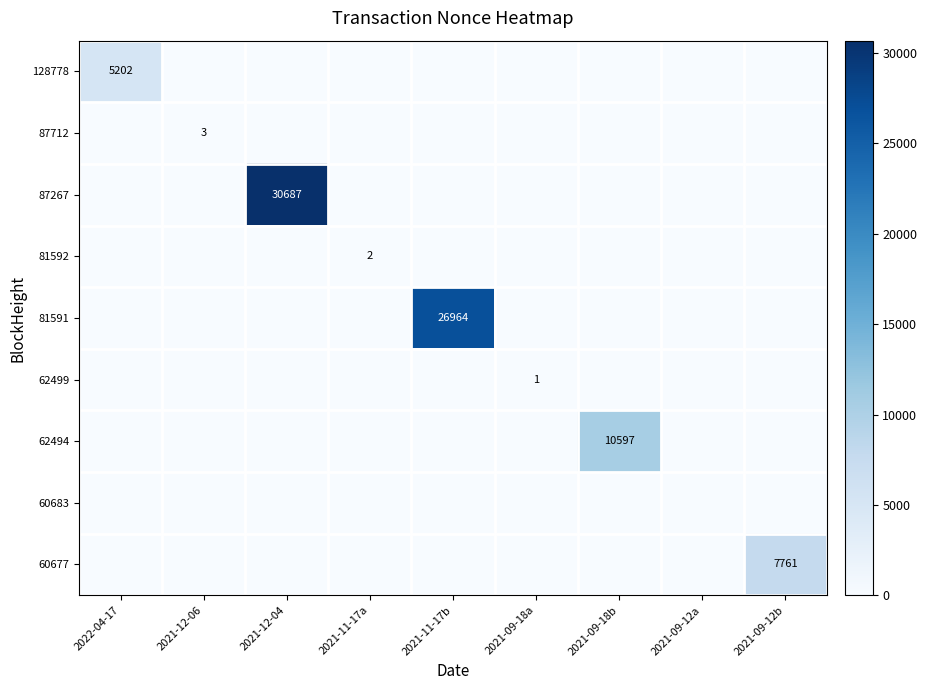

The value of 87712 at 2021-12-06 is 3. True or false?

True